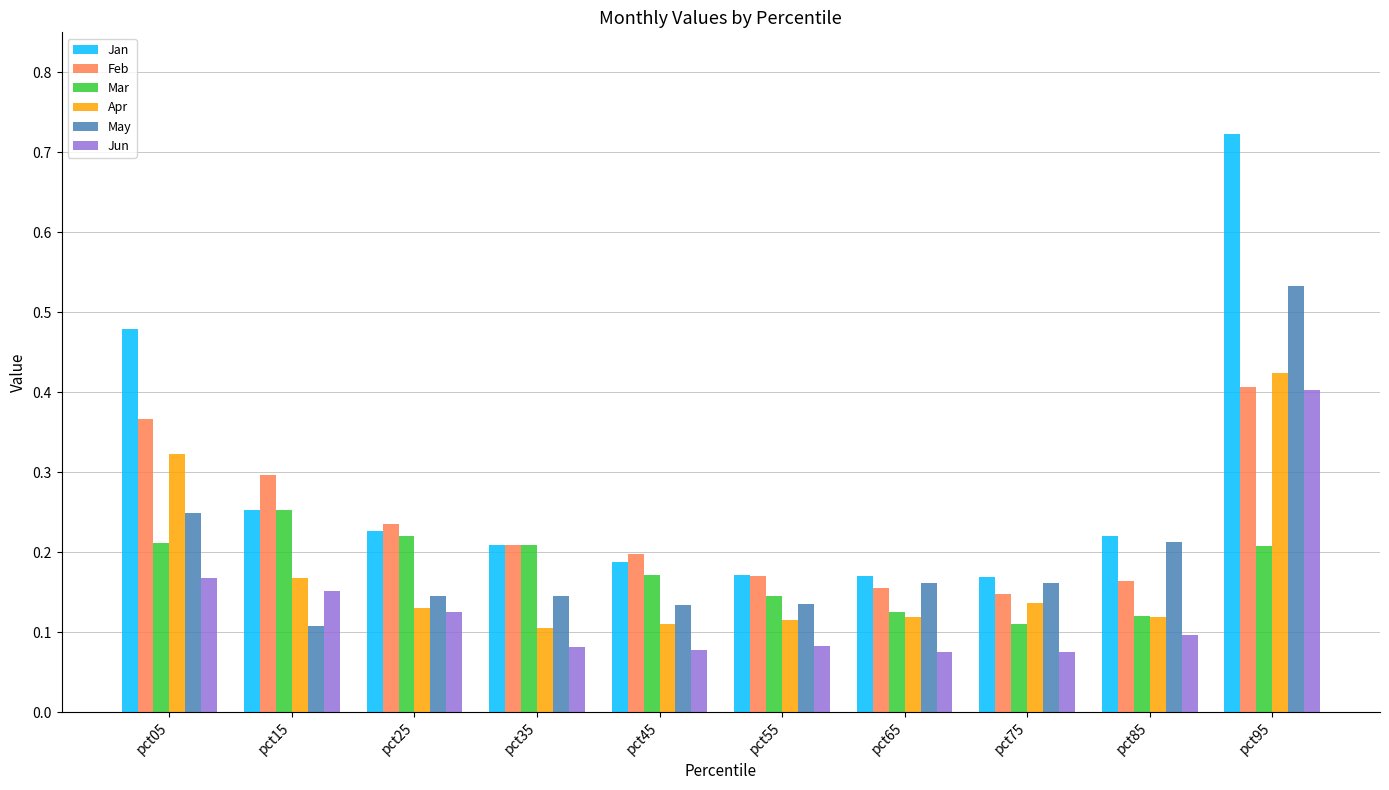

Between pct25 and pct75, which series saw the biggest shift?

Mar